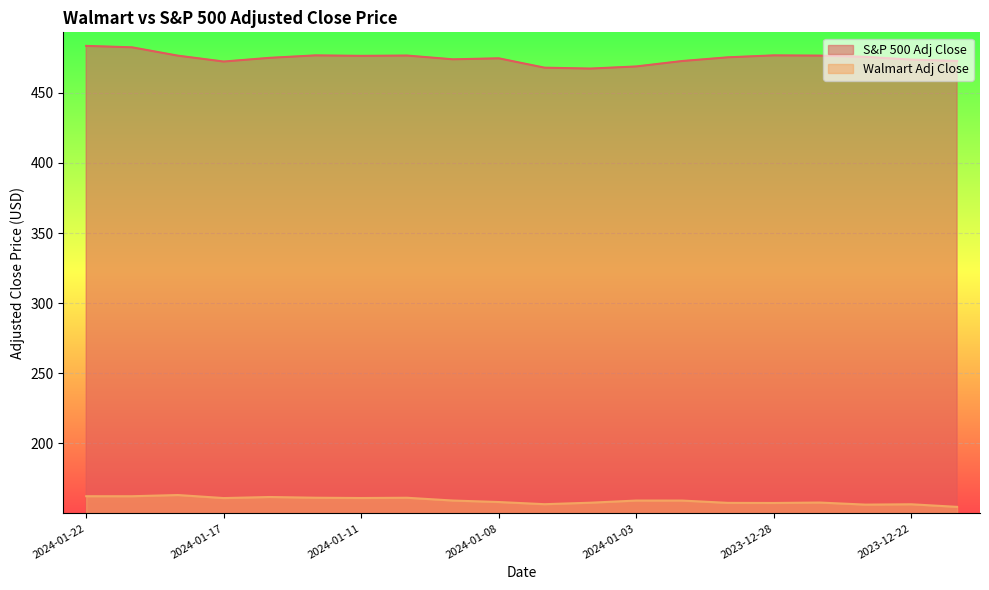

True or false: Walmart Adj Close and S&P 500 Adj Close cross at least once.

False